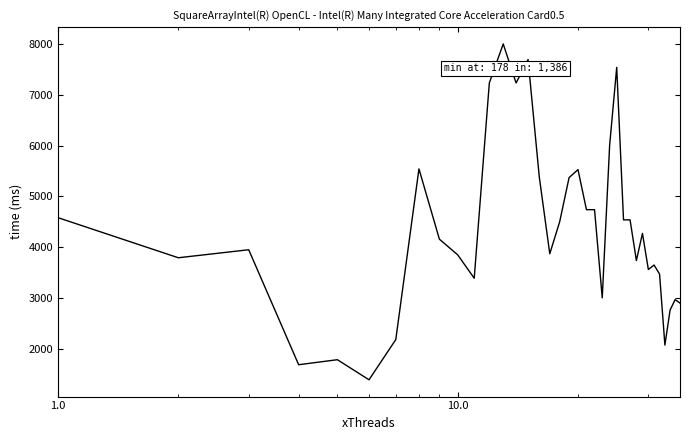

What is the minimum value shown in the chart?

1386